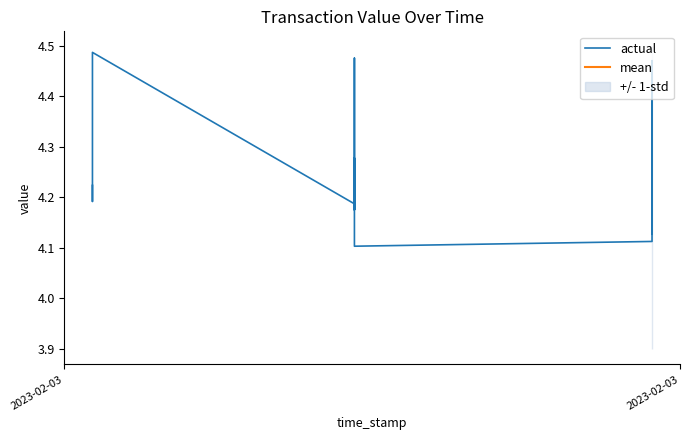

Rank the series at 11 from lowest to highest value.

std_lower, actual, mean, std_upper